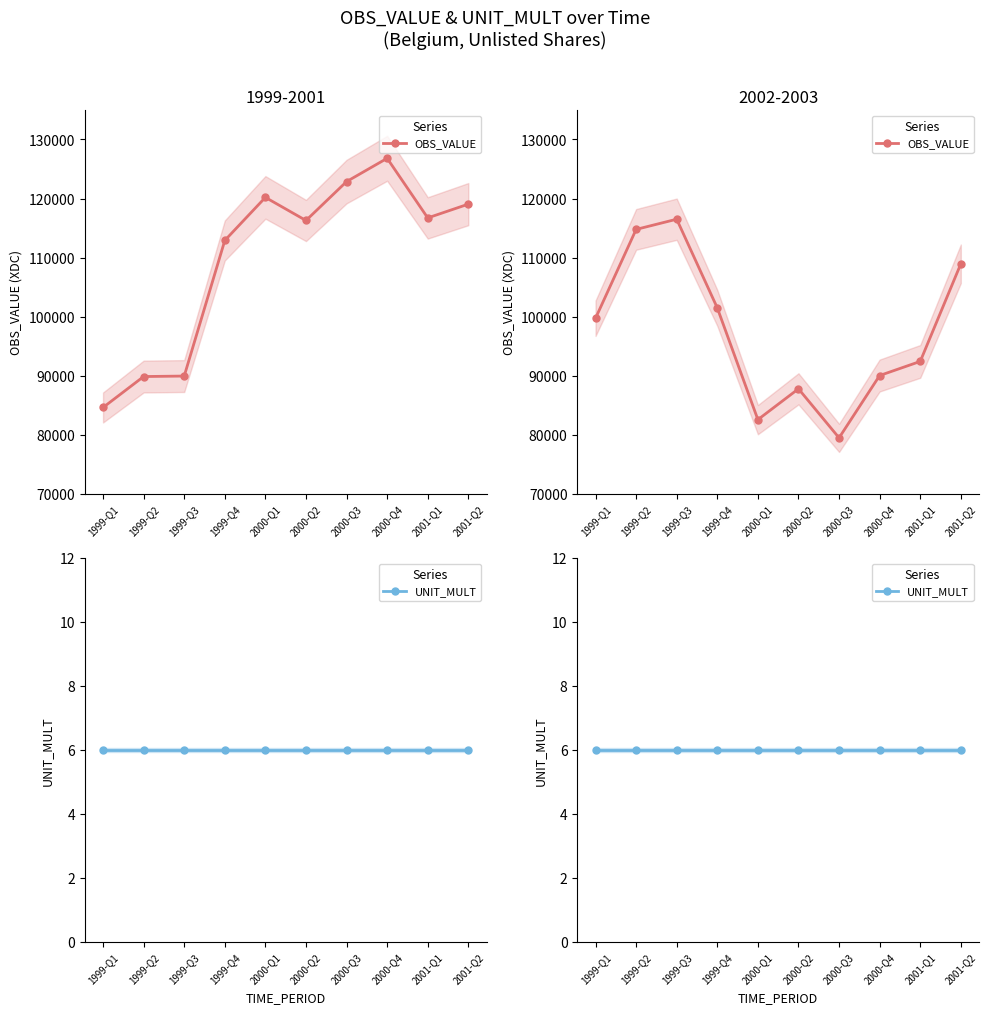

What is the value of the UNIT_MULT point at the 2nd from the left?

6.0